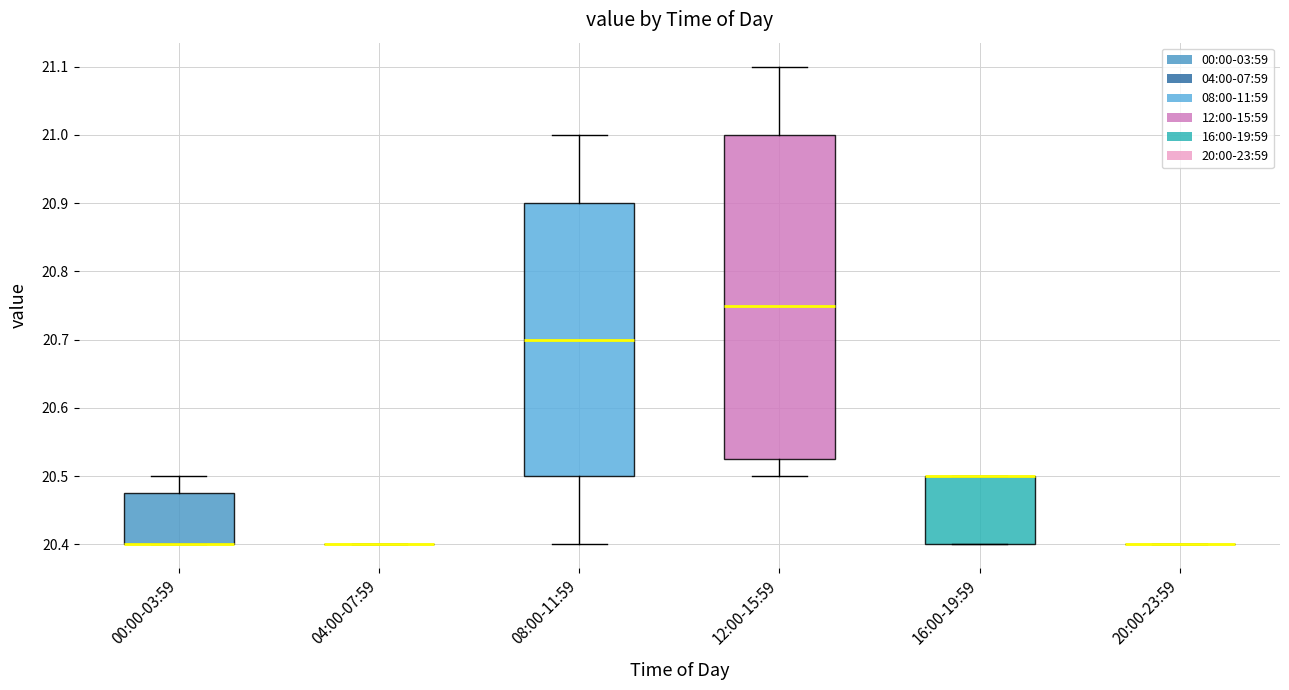

Which box is the tallest, from its lower edge to its upper edge?

12:00-15:59